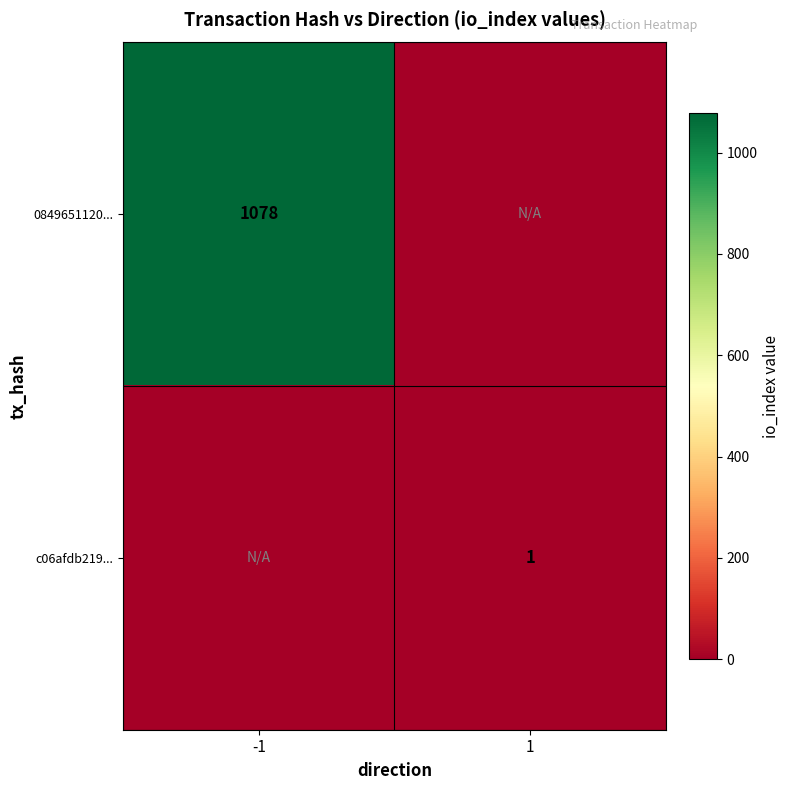

The 0849651120... series shows 1834 at -1. True or false?

False